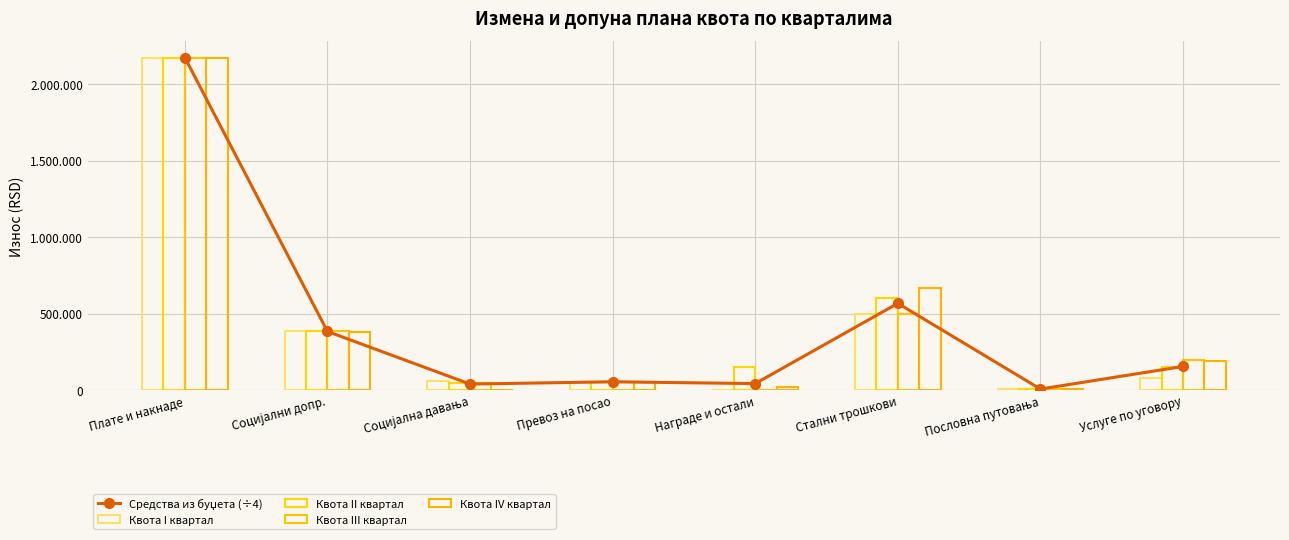

What is the label of the 4th bar from the left?

Превоз на посао